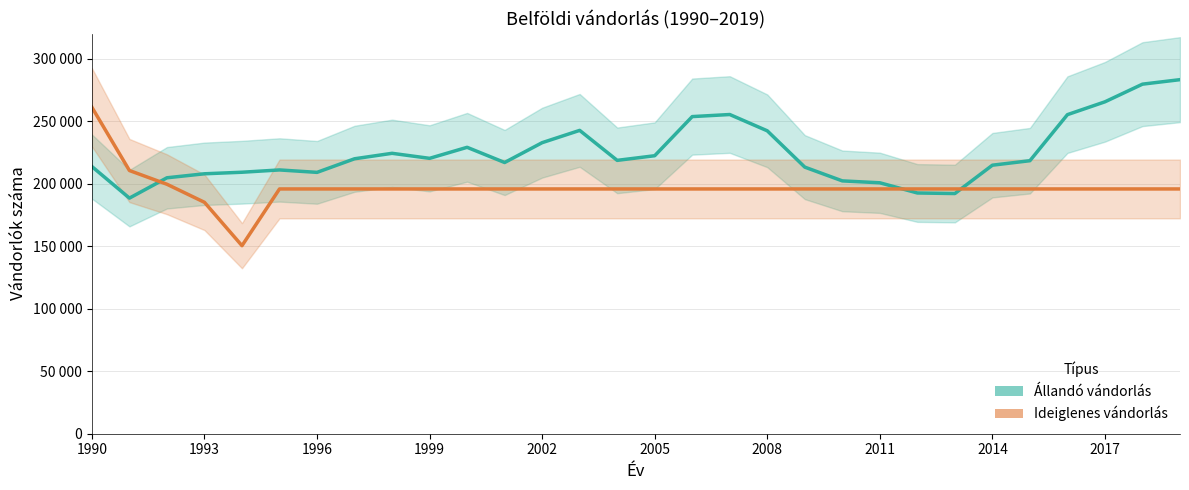

Which series has the widest spread of values?

Ideiglenes vándorlás